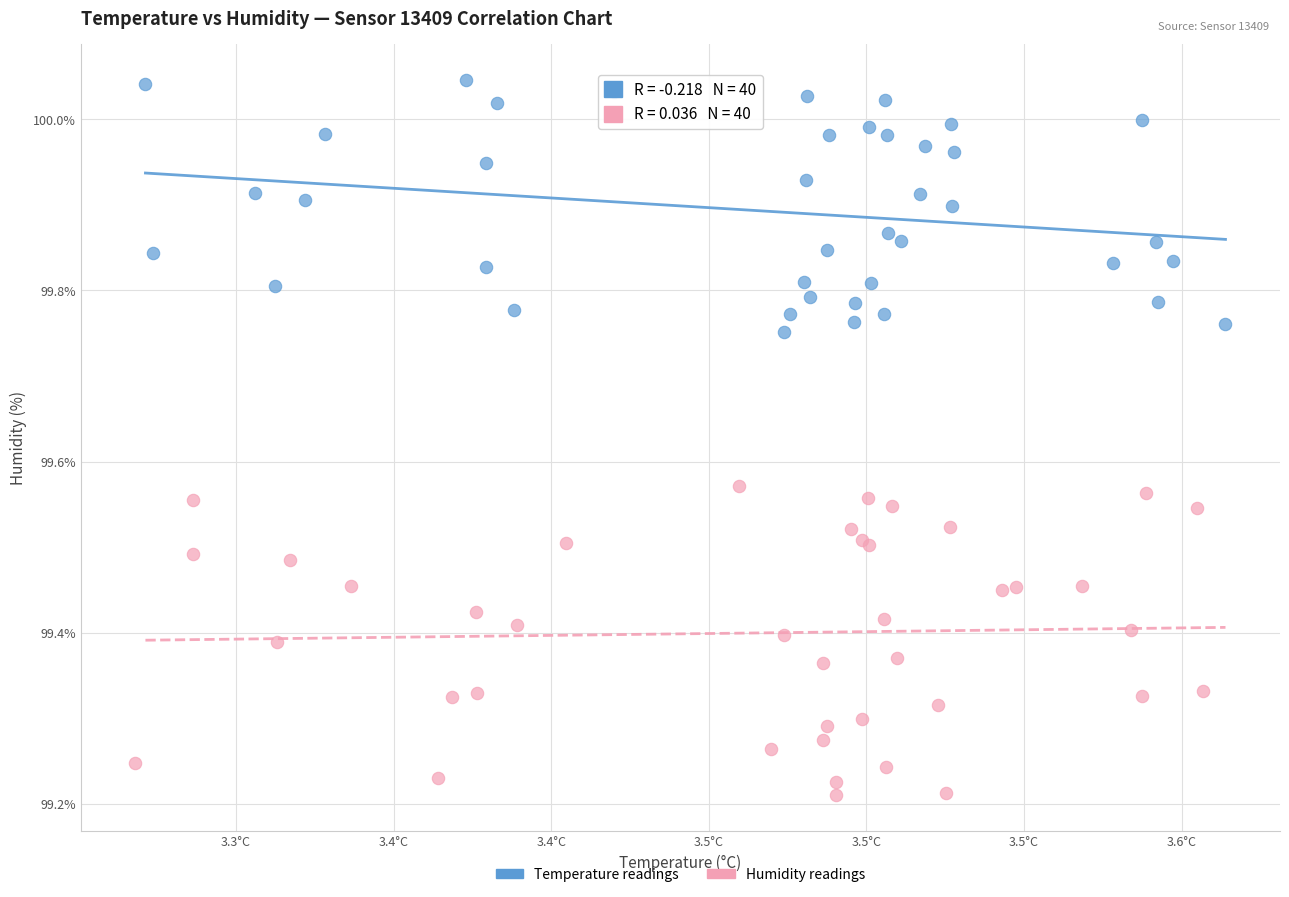

Which series has the largest Y range (max minus min)?

Humidity readings